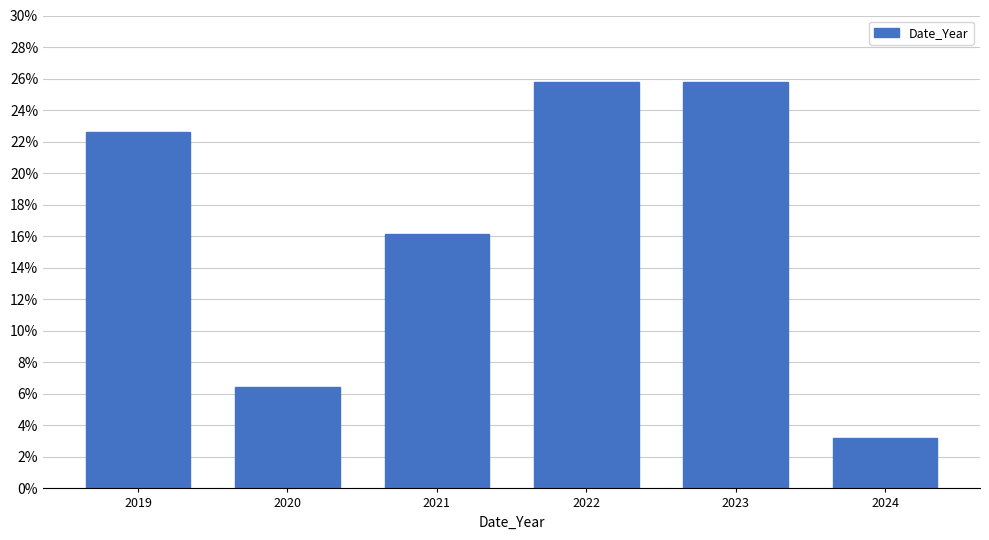

Reading left to right, extract all data points from this chart.

22.6	6.5	16.1	25.8	25.8	3.2